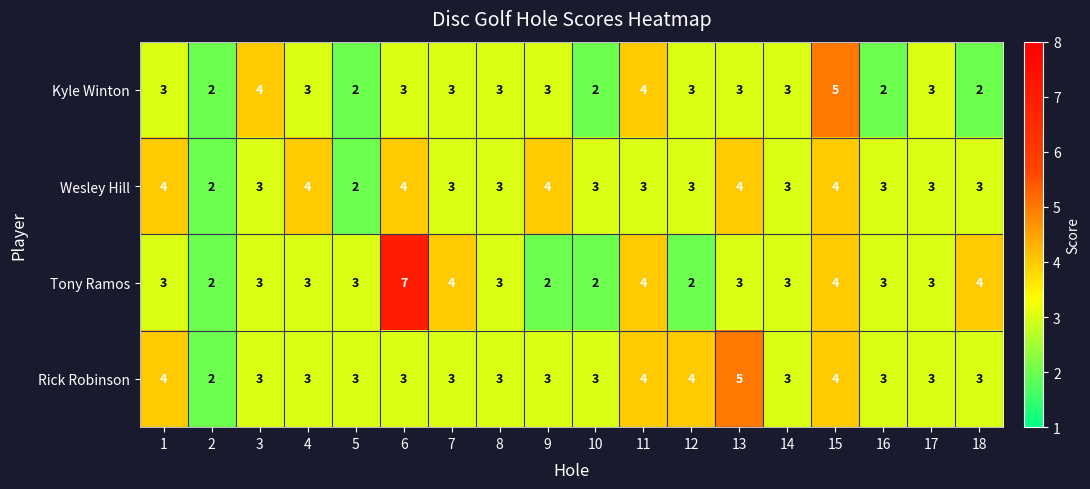

The value of Rick Robinson at 1 is 4. True or false?

True